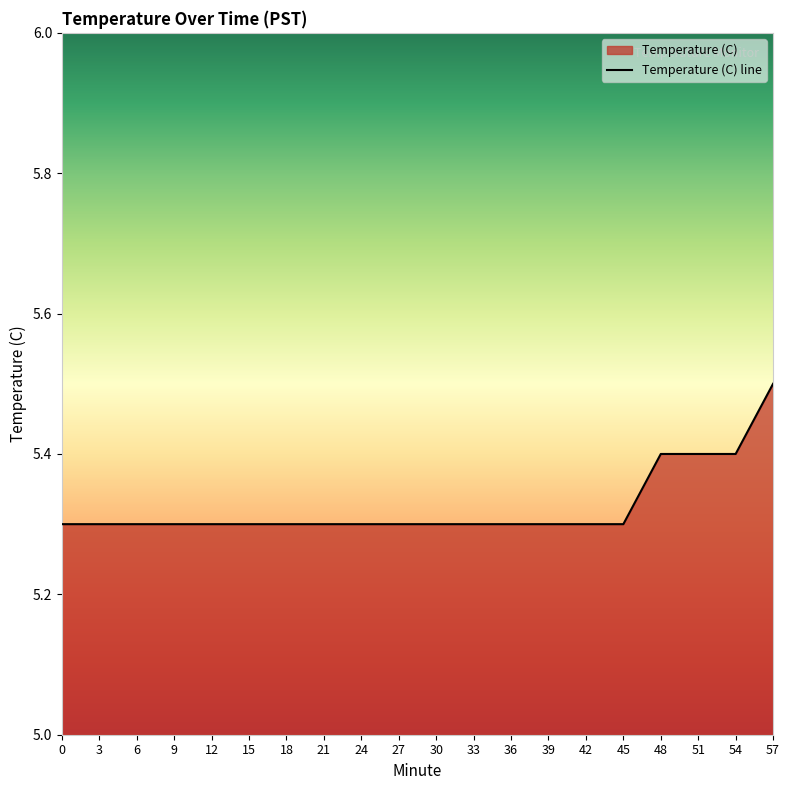

What is the average value?

5.3